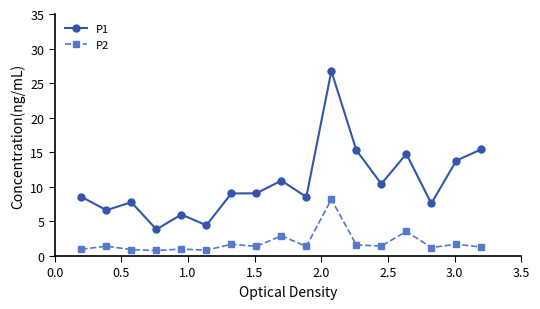

How many lines are shown in the chart?

2